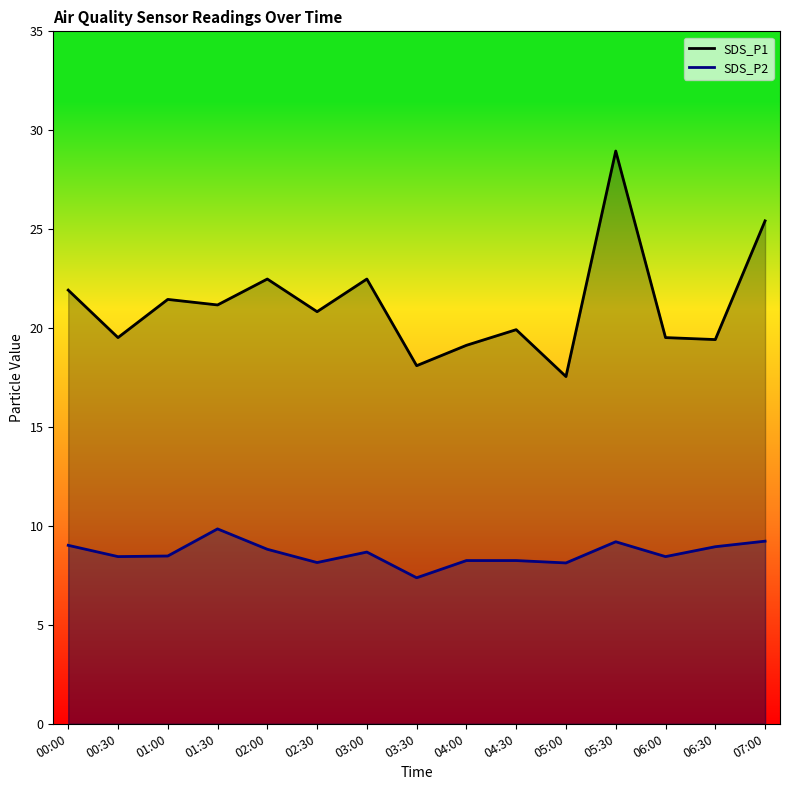

List the series in order of their overall mean, lowest first.

SDS_P2, SDS_P1